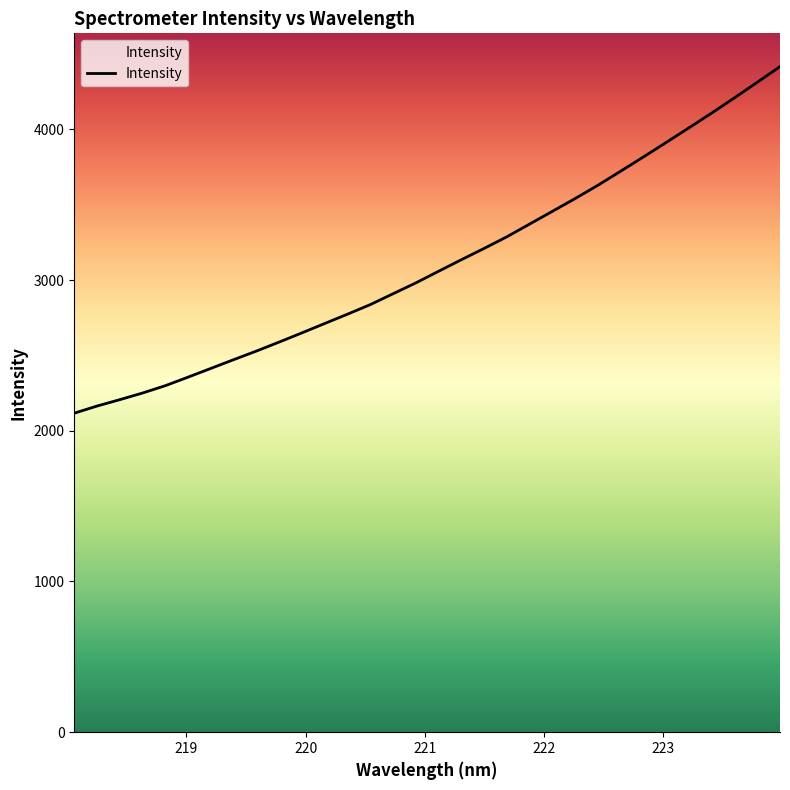

How many lines are shown in the chart?

1